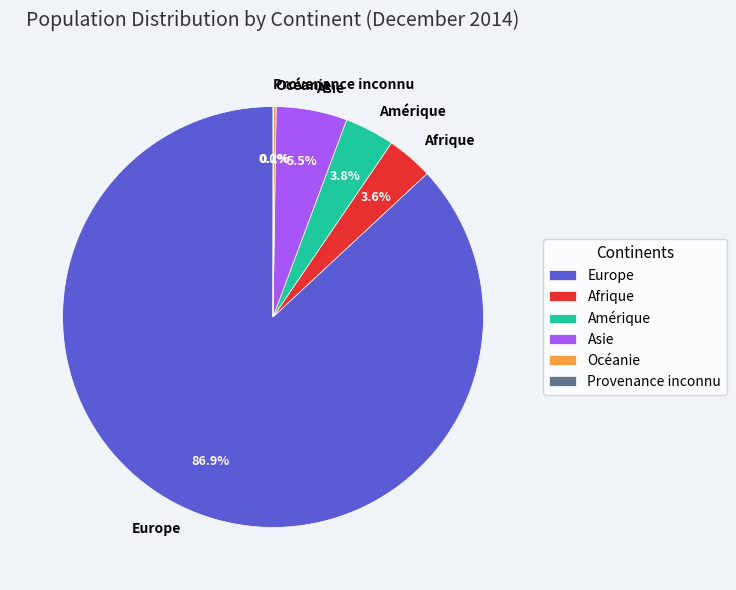

Is the sum of Asie and Afrique greater than half?

No